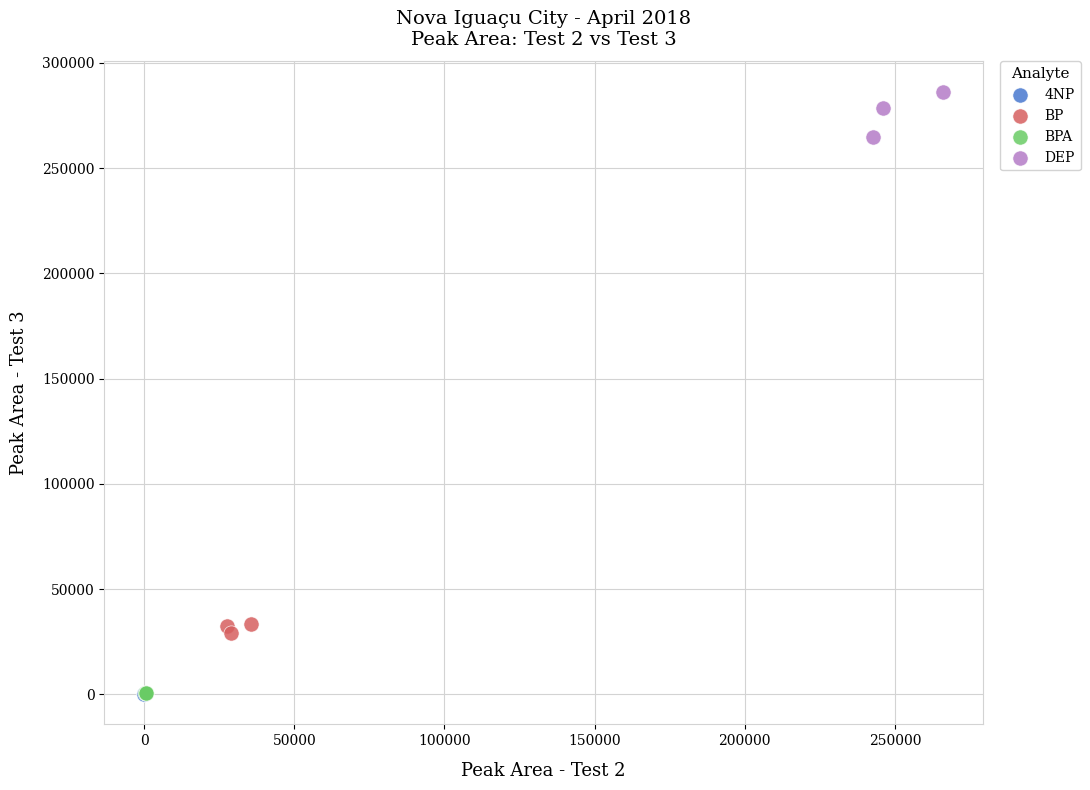

Which series reaches the maximum Y coordinate?

DEP